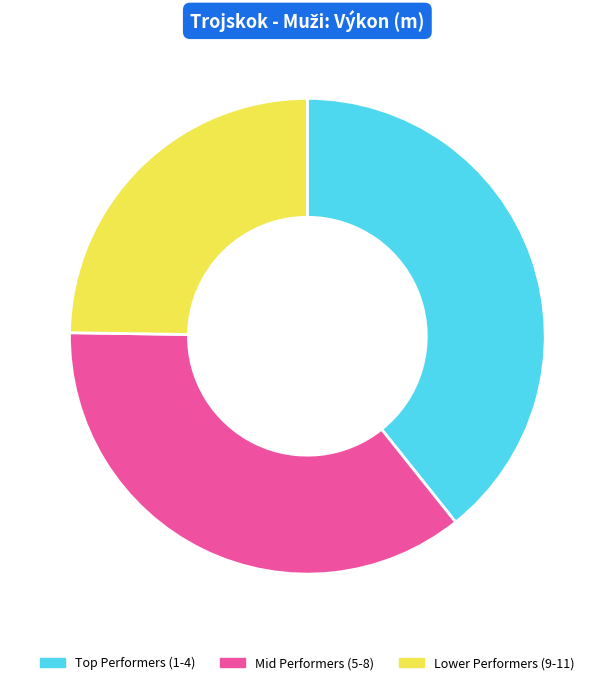

Rank the categories by value from highest to lowest.

Top Performers (1-4), Mid Performers (5-8), Lower Performers (9-11)